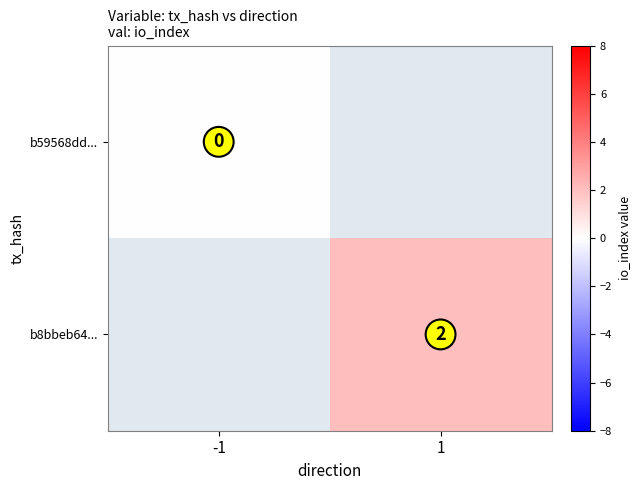

Is the value of b8bbeb64... at 1 greater than the value of b59568dd... at -1?

Yes